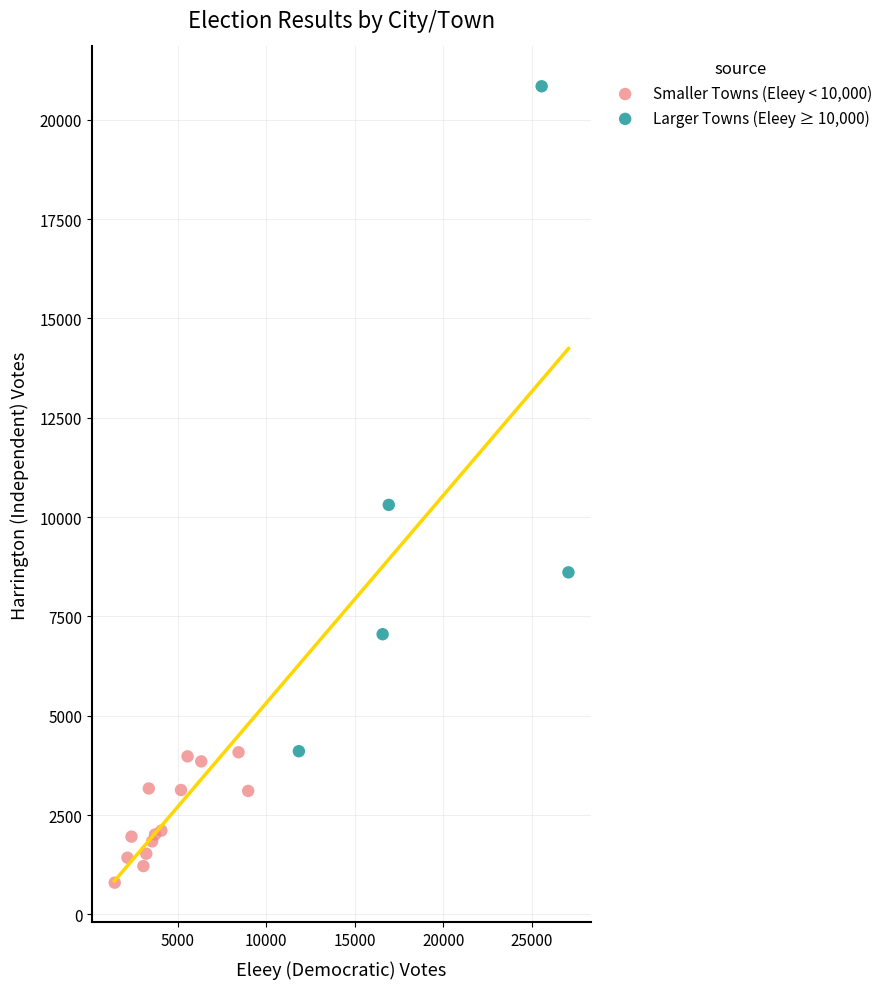

Which series contains the highest Y value?

Larger Towns (Eleey ≥ 10,000)